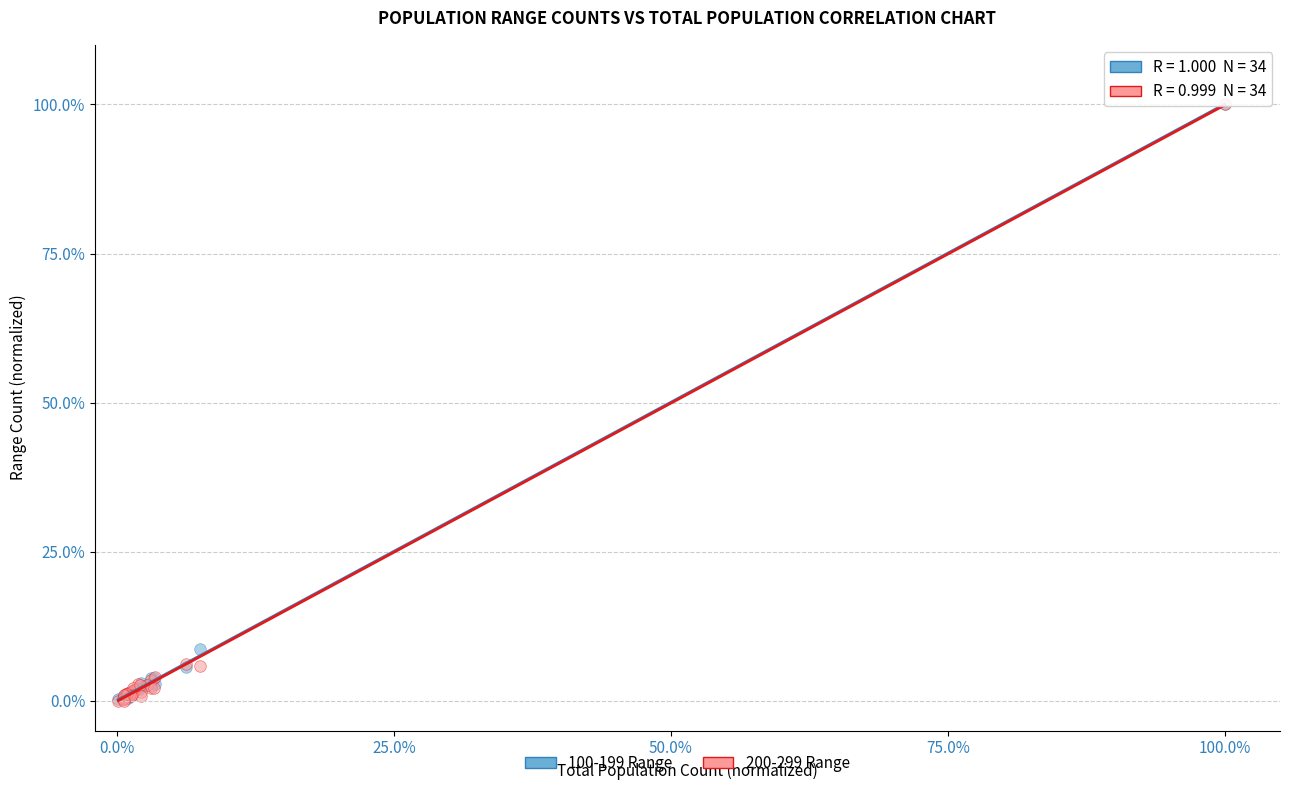

Which series has the largest Y range (max minus min)?

200-299 Range